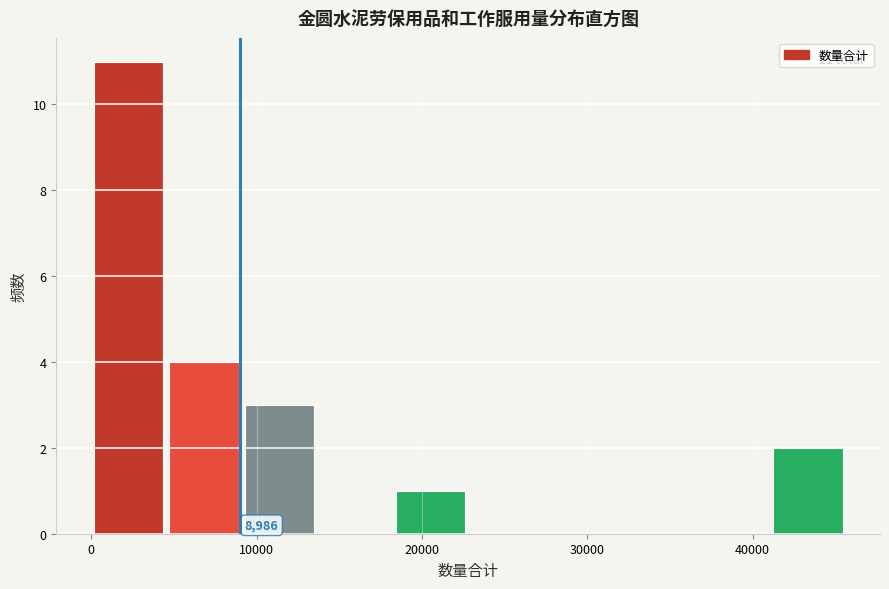

Which range on the x-axis has the tallest bar?

0 to 5000